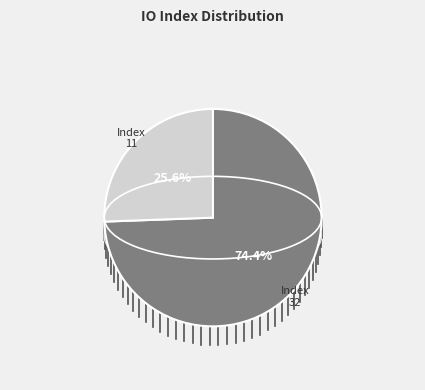

Rank the categories by value from highest to lowest.

io_index=32, io_index=11